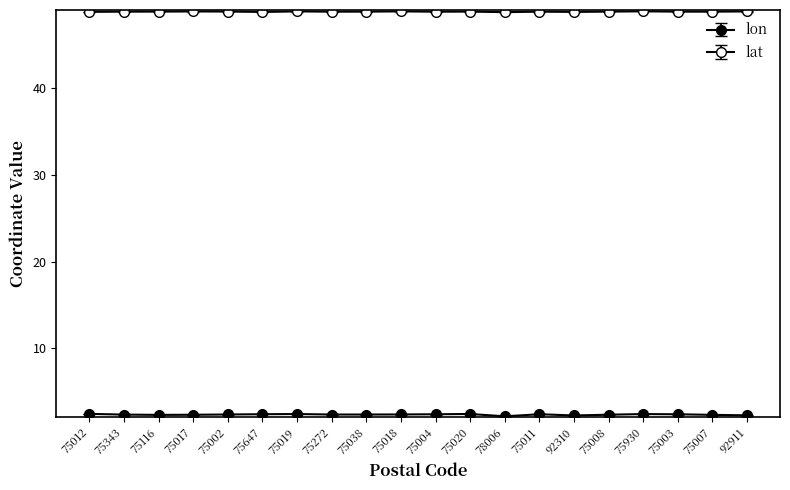

At 75007, list the series in order from smallest to largest.

lon, lat